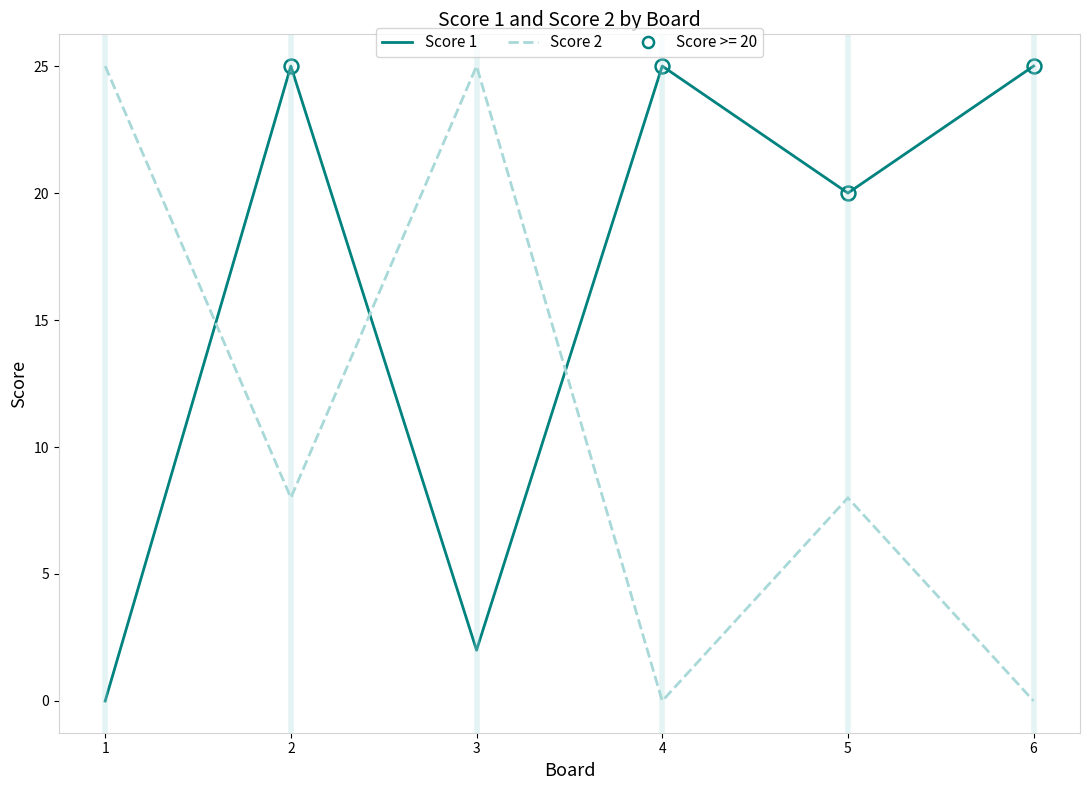

Which series changed the most between 1 and 2?

Score 1